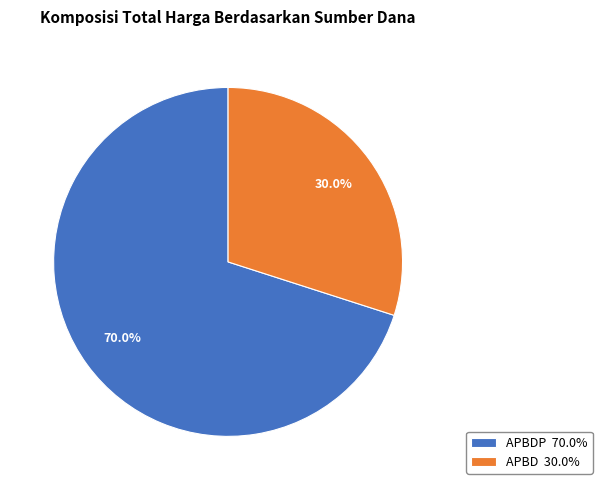

Which slice represents more than half of the pie?

APBDP 70.0%